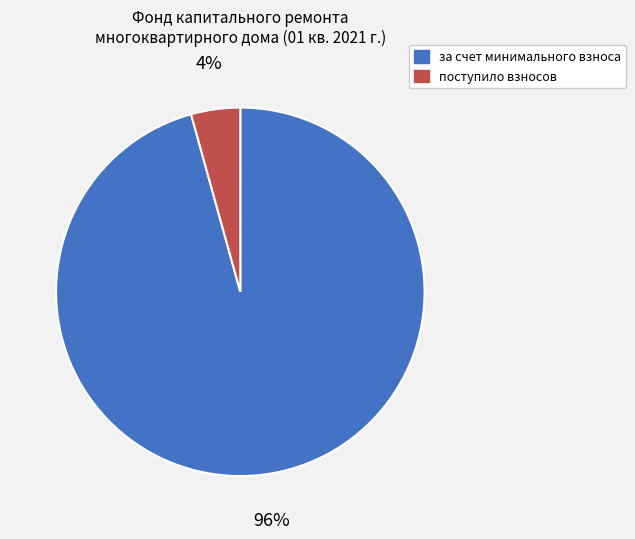

Is it true that поступило взносов is 19% of the pie?

False